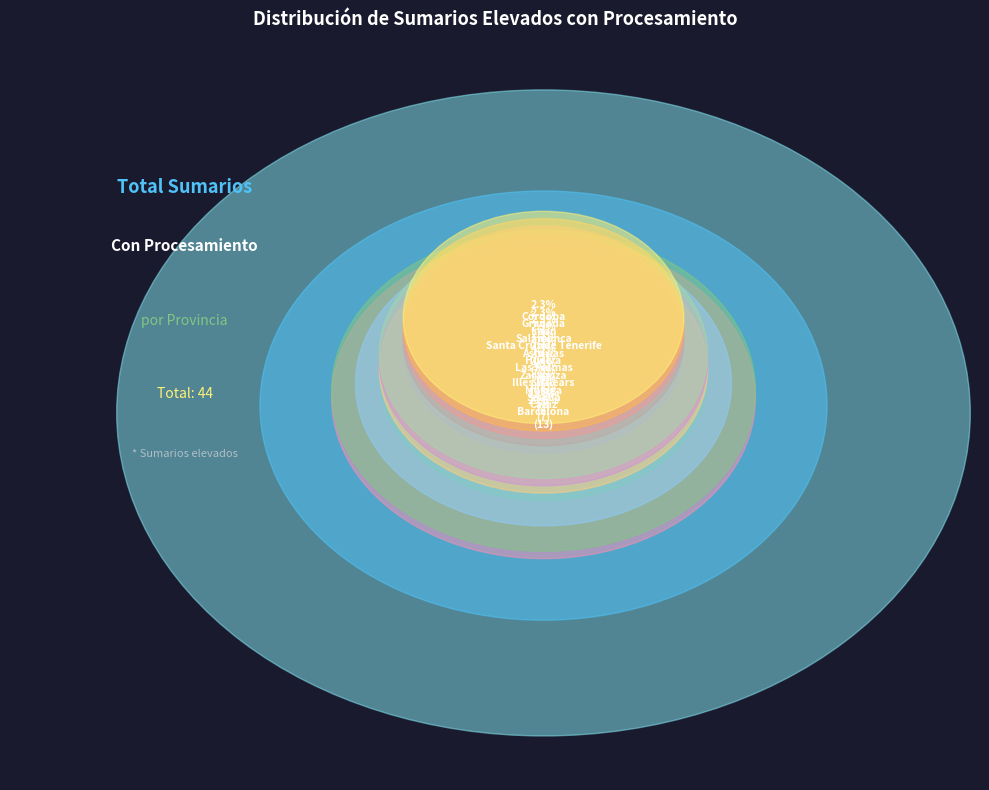

What percentage is the León slice, to the nearest percent?

2%